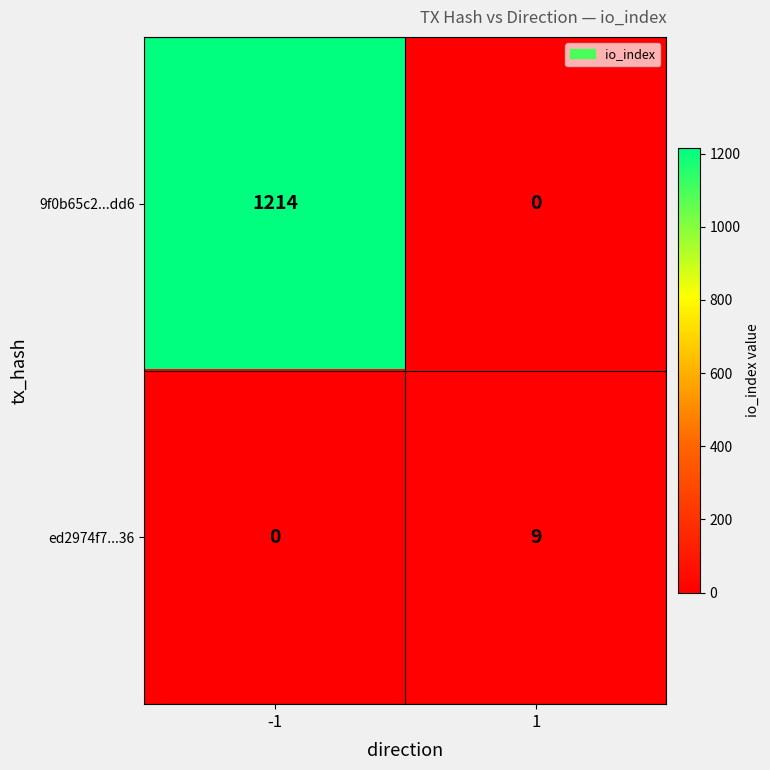

Reading left to right, list all the values displayed in this chart.

9f0b65c2...dd6: -1=1214	1=0
ed2974f7...36: -1=0	1=9